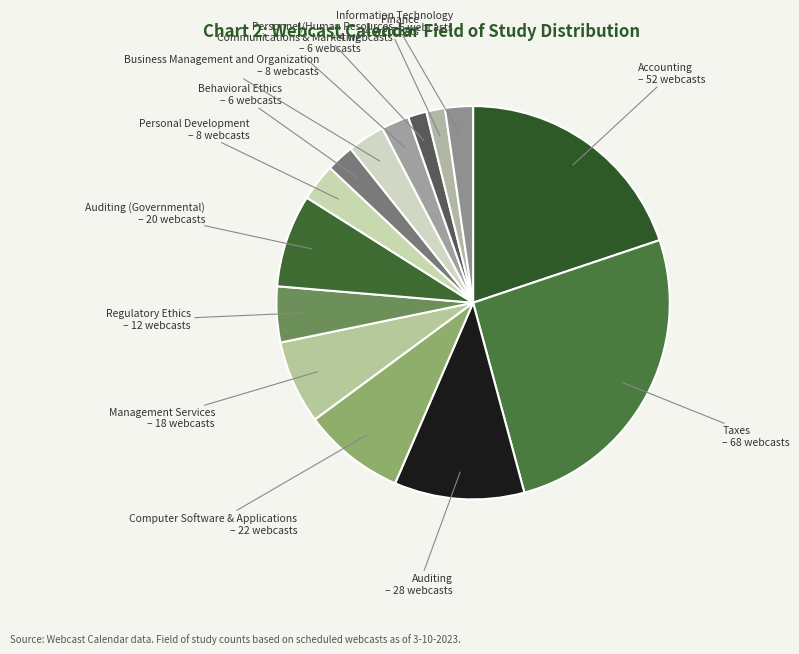

Combined, do Personal Development and Auditing (Governmental) account for over 50%?

No